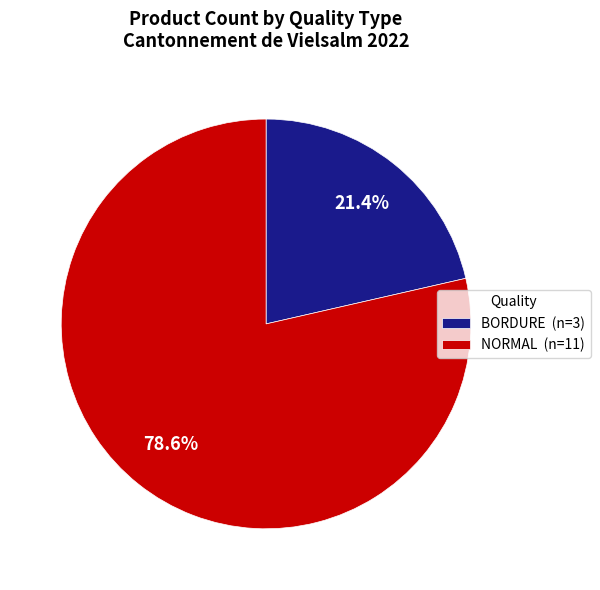

To the nearest percent, what is the combined percentage of NORMAL and BORDURE?

100%